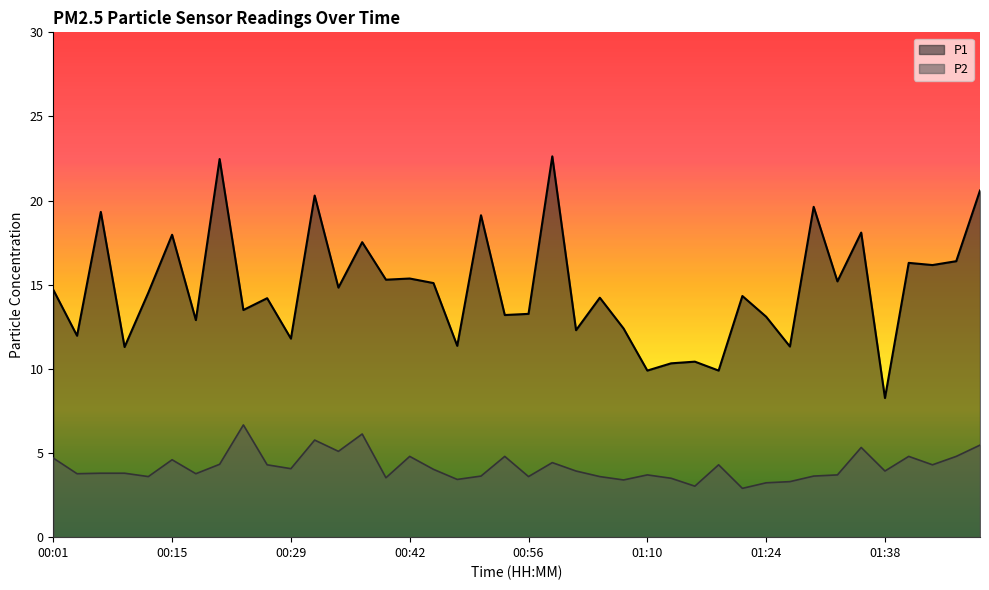

At which label does P1 reach its minimum?

01:38